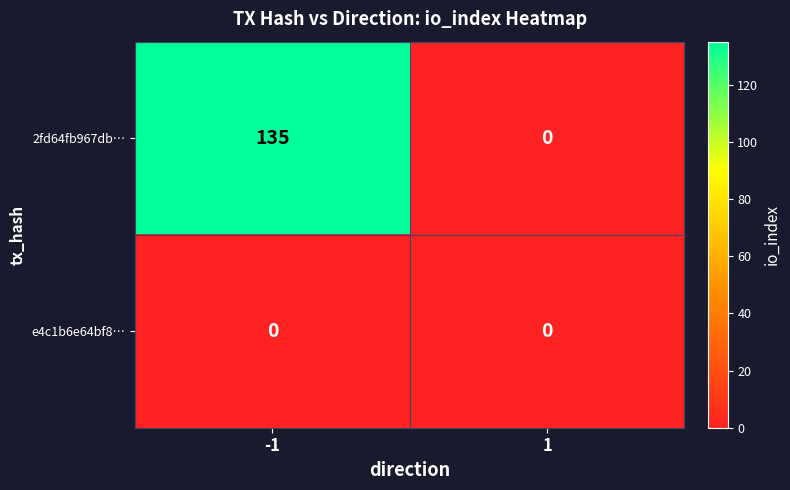

True or false: e4c1b6e64bf8… has a value of 0 at -1.

True